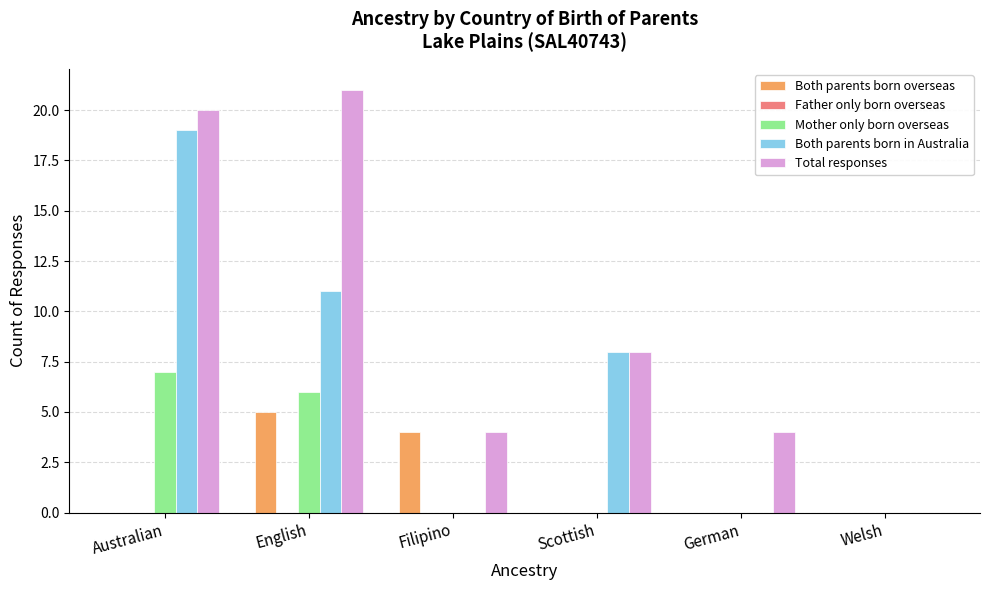

Which series changed the most between German and Welsh?

Total responses